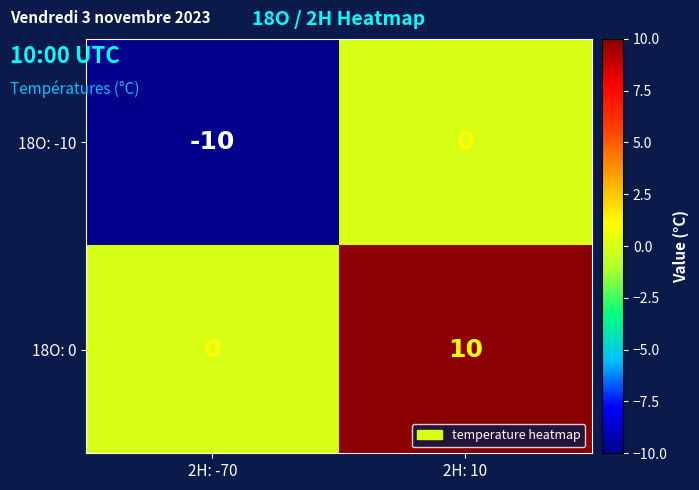

Reading left to right, what are all the values shown in this chart?

18O: -10: 2H: -70=-10	2H: 10=0
18O: 0: 2H: -70=0	2H: 10=10